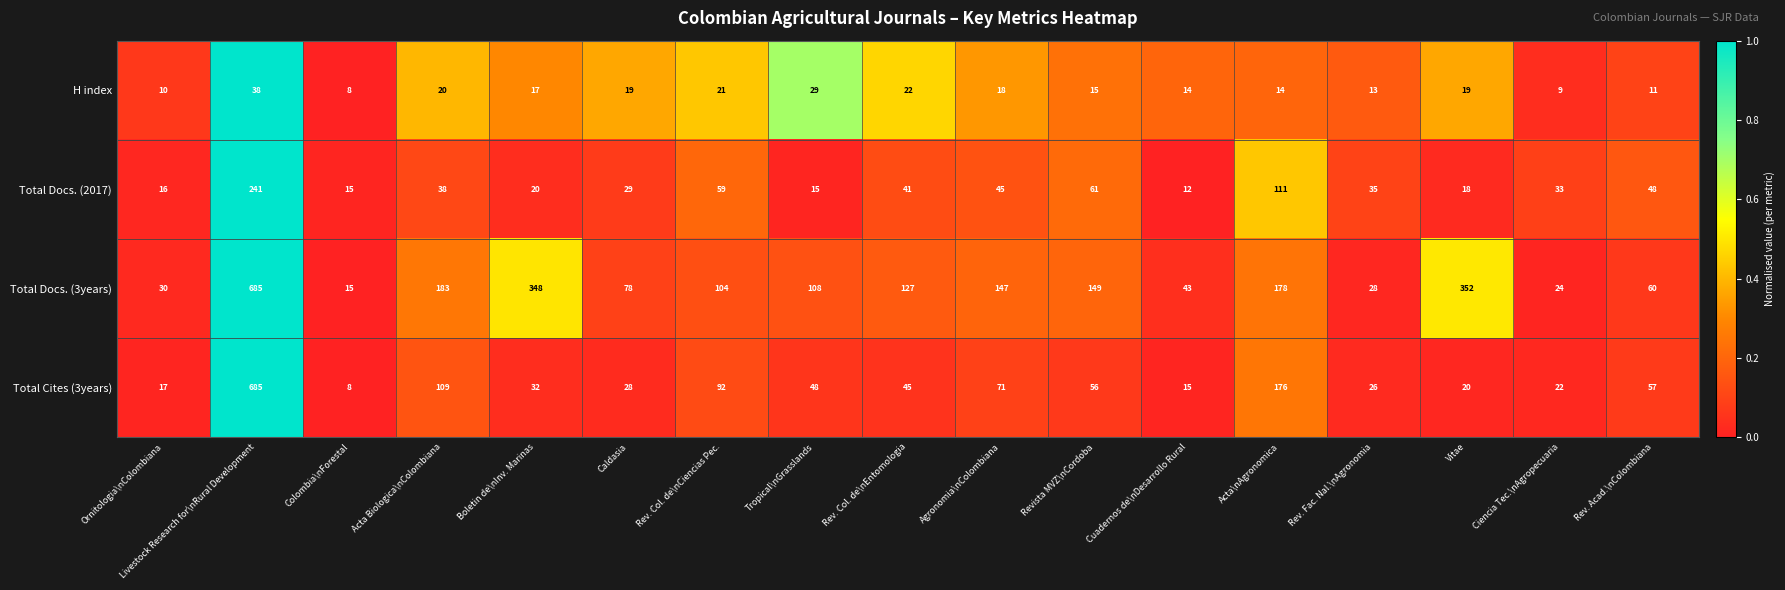

The Total Cites (3years) series shows 21 at Tropical\nGrasslands. True or false?

False